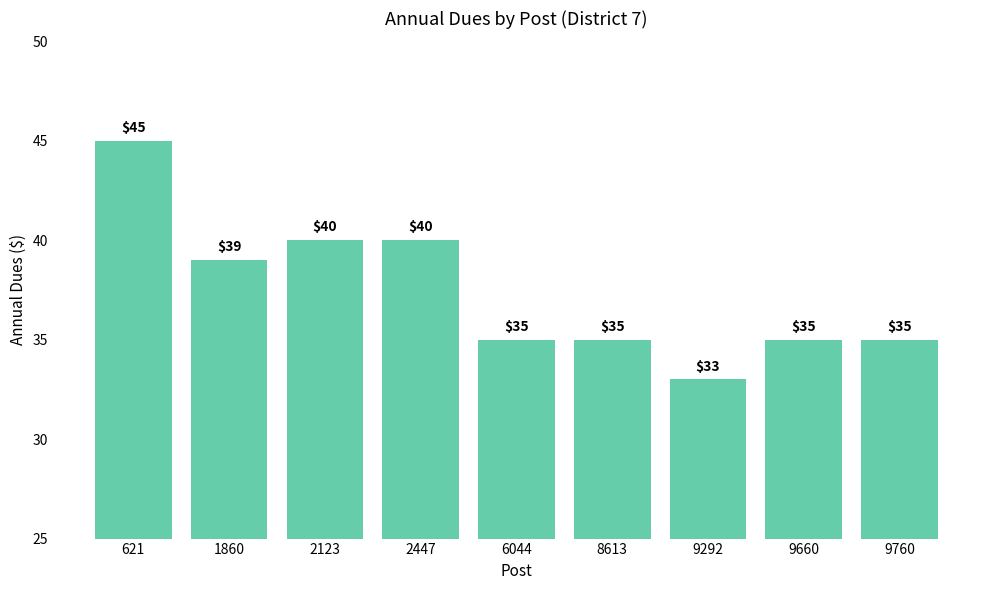

Approximately how many times larger is the value at 8613 compared to 2447?

0.9